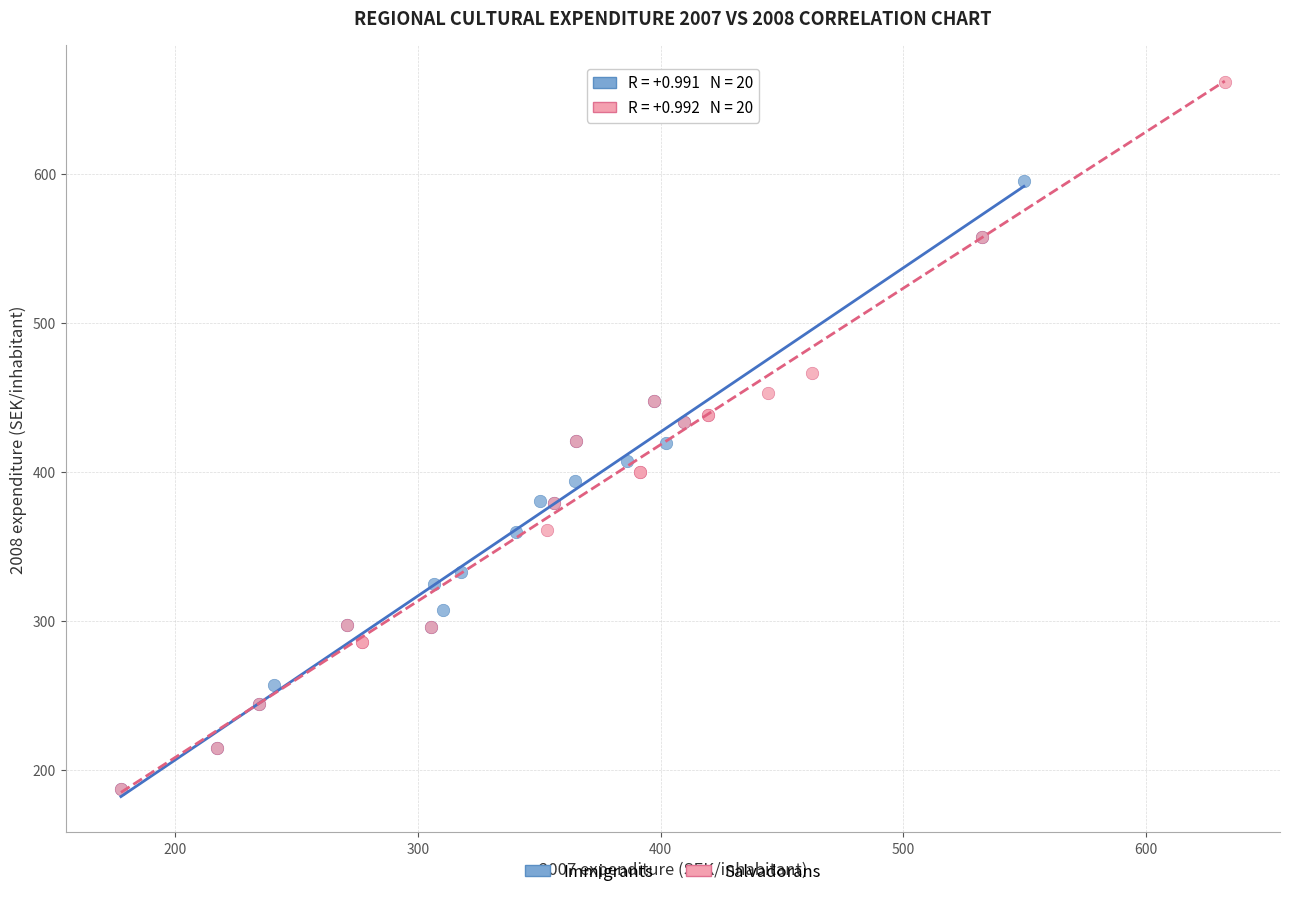

What are all the series names shown in the legend?

Immigrants, Salvadorans